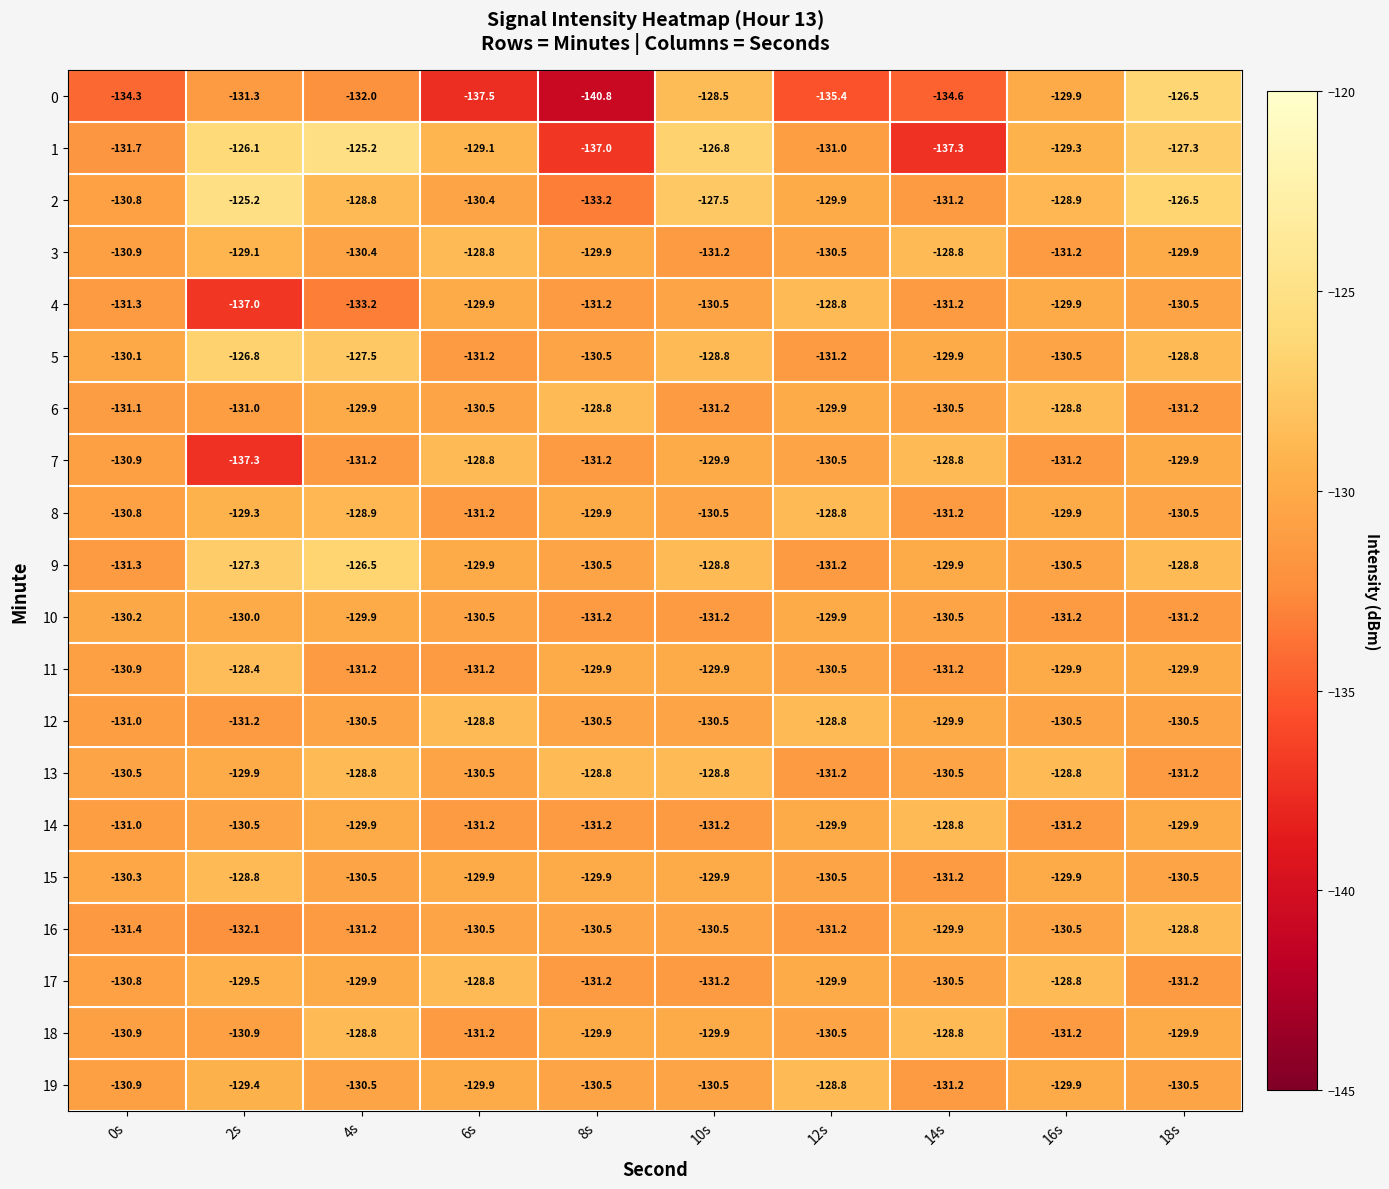

Where does the 19 series first go above -130?

2s